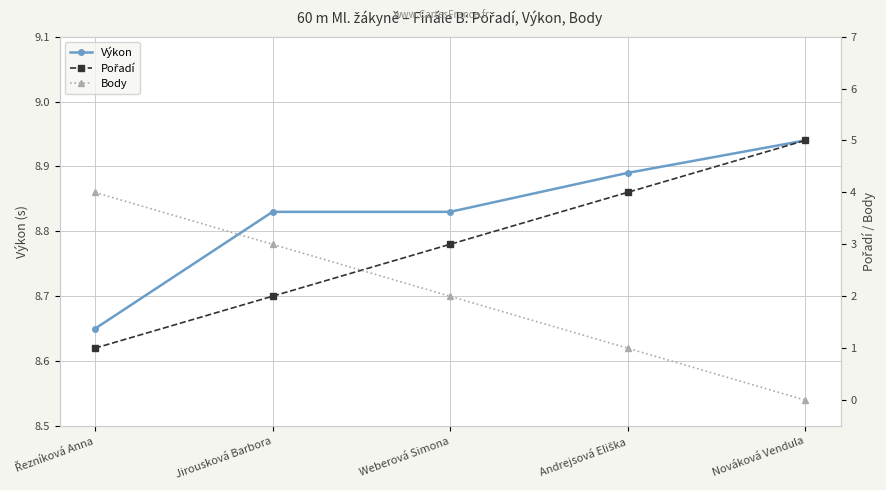

Reading right to left, list all the values displayed in this chart.

Výkon: Nováková Vendula=8.9	Andrejsová Eliška=8.9	Weberová Simona=8.8	Jirousková Barbora=8.8	Řezníková Anna=8.7
Pořadí: Nováková Vendula=5.0	Andrejsová Eliška=4.0	Weberová Simona=3.0	Jirousková Barbora=2.0	Řezníková Anna=1.0
Body: Nováková Vendula=0.0	Andrejsová Eliška=1.0	Weberová Simona=2.0	Jirousková Barbora=3.0	Řezníková Anna=4.0